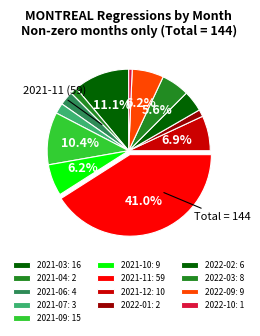

How many slices are in this pie chart?

13